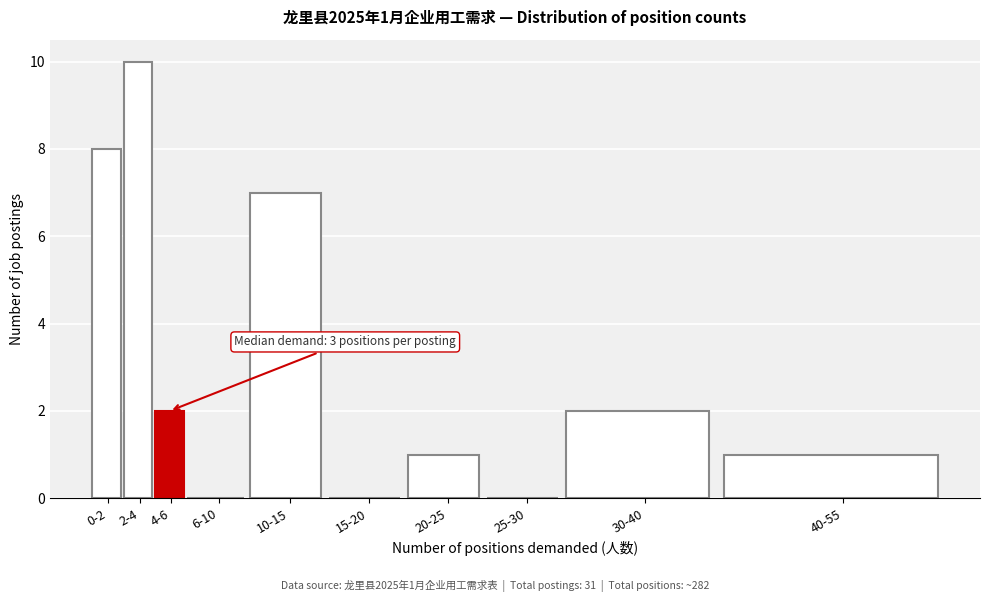

Reading left to right, transcribe all the data shown in this chart.

0-2=8	2-4=10	4-6=2	6-10=0	10-15=7	15-20=0	20-25=1	25-30=0	30-40=2	40-55=1